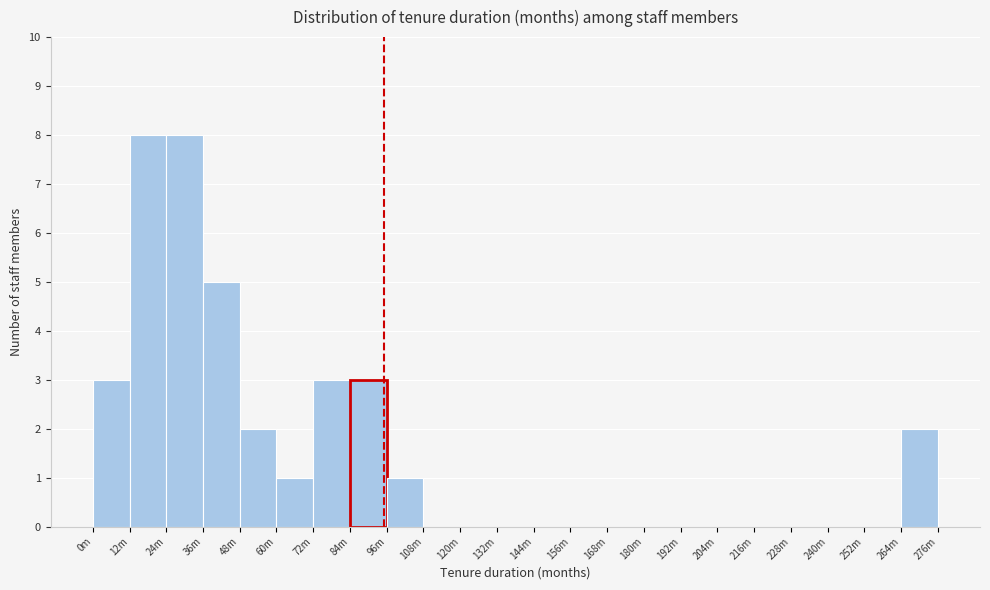

Reading left to right, extract all data points from this chart.

0m=3	12m=8	24m=8	36m=5	48m=2	60m=1	72m=3	84m=3	96m=1	108m=0	120m=0	132m=0	144m=0	156m=0	168m=0	180m=0	192m=0	204m=0	216m=0	228m=0	240m=0	252m=0	264m=2